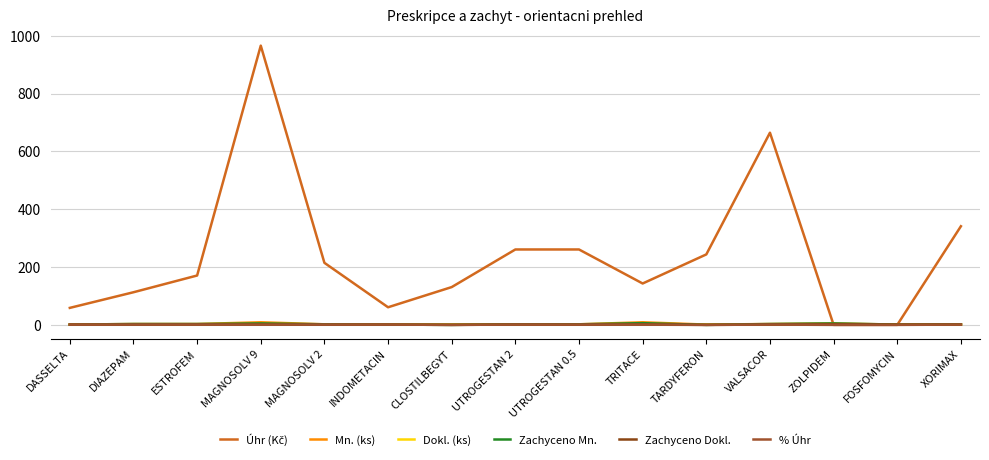

Reading left to right, transcribe all the data shown in this chart.

Úhr (Kč): DASSELTA=58.8	DIAZEPAM=112.8	ESTROFEM=170.7	MAGNOSOLV 9=965.4	MAGNOSOLV 2=214.5	INDOMETACIN=60.9	CLOSTILBEGYT=130.7	UTROGESTAN 2=260.7	UTROGESTAN 0.5=260.7	TRITACE=143.1	TARDYFERON=243.6	VALSACOR=664.4	ZOLPIDEM=0.0	FOSFOMYCIN=0.0	XORIMAX=341.0
Mn. (ks): DASSELTA=1.0	DIAZEPAM=3.0	ESTROFEM=3.0	MAGNOSOLV 9=9.0	MAGNOSOLV 2=2.0	INDOMETACIN=1.0	CLOSTILBEGYT=1.0	UTROGESTAN 2=2.0	UTROGESTAN 0.5=2.0	TRITACE=9.0	TARDYFERON=1.0	VALSACOR=3.0	ZOLPIDEM=5.0	FOSFOMYCIN=1.0	XORIMAX=2.0
Dokl. (ks): DASSELTA=1.0	DIAZEPAM=0.5	ESTROFEM=1.0	MAGNOSOLV 9=2.5	MAGNOSOLV 2=0.5	INDOMETACIN=1.0	CLOSTILBEGYT=0.5	UTROGESTAN 2=1.0	UTROGESTAN 0.5=0.5	TRITACE=2.0	TARDYFERON=0.5	VALSACOR=1.0	ZOLPIDEM=2.0	FOSFOMYCIN=1.0	XORIMAX=1.0
Zachyceno Mn.: DASSELTA=1.0	DIAZEPAM=3.0	ESTROFEM=3.0	MAGNOSOLV 9=5.0	MAGNOSOLV 2=2.0	INDOMETACIN=1.0	CLOSTILBEGYT=0.0	UTROGESTAN 2=2.0	UTROGESTAN 0.5=2.0	TRITACE=6.0	TARDYFERON=0.0	VALSACOR=3.0	ZOLPIDEM=5.0	FOSFOMYCIN=1.0	XORIMAX=2.0
Zachyceno Dokl.: DASSELTA=1.0	DIAZEPAM=0.5	ESTROFEM=1.0	MAGNOSOLV 9=1.0	MAGNOSOLV 2=0.5	INDOMETACIN=1.0	CLOSTILBEGYT=0.0	UTROGESTAN 2=1.0	UTROGESTAN 0.5=0.5	TRITACE=1.5	TARDYFERON=0.0	VALSACOR=1.0	ZOLPIDEM=2.0	FOSFOMYCIN=1.0	XORIMAX=1.0
% Úhr: DASSELTA=1.0	DIAZEPAM=1.0	ESTROFEM=1.0	MAGNOSOLV 9=0.6	MAGNOSOLV 2=1.0	INDOMETACIN=1.0	CLOSTILBEGYT=0.0	UTROGESTAN 2=1.0	UTROGESTAN 0.5=1.0	TRITACE=0.7	TARDYFERON=0.0	VALSACOR=1.0	ZOLPIDEM=0.0	FOSFOMYCIN=0.0	XORIMAX=1.0